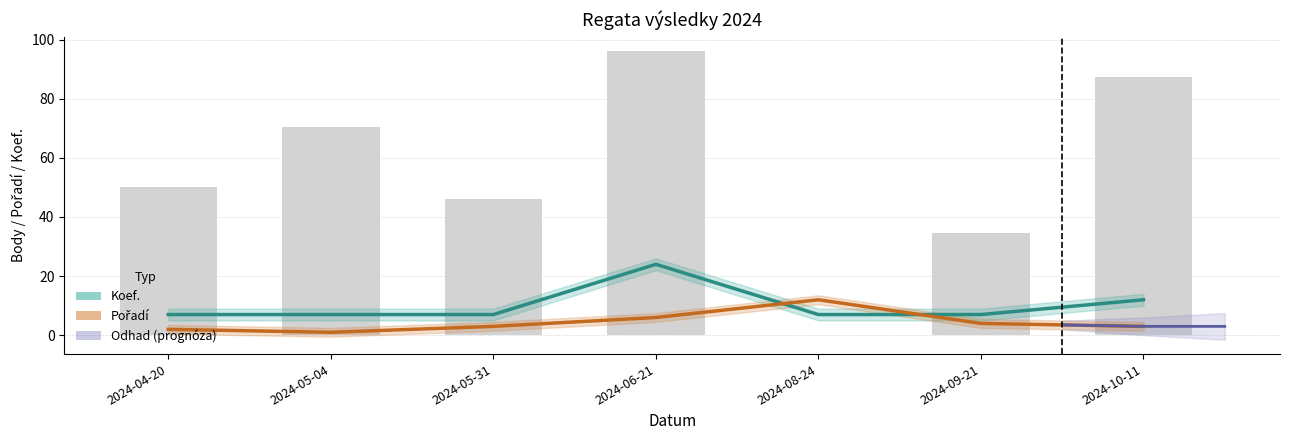

Where does the Pořadí series first go above 3?

2024-06-21